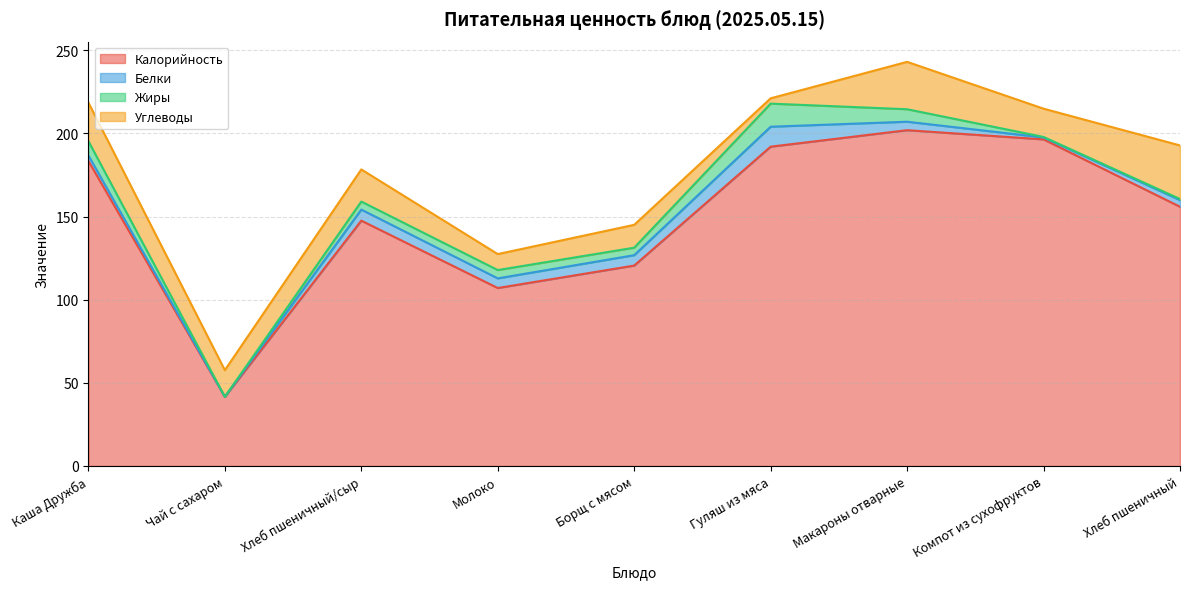

What is the difference between the Жиры values at Хлеб пшеничный and Компот из сухофруктов?

0.4